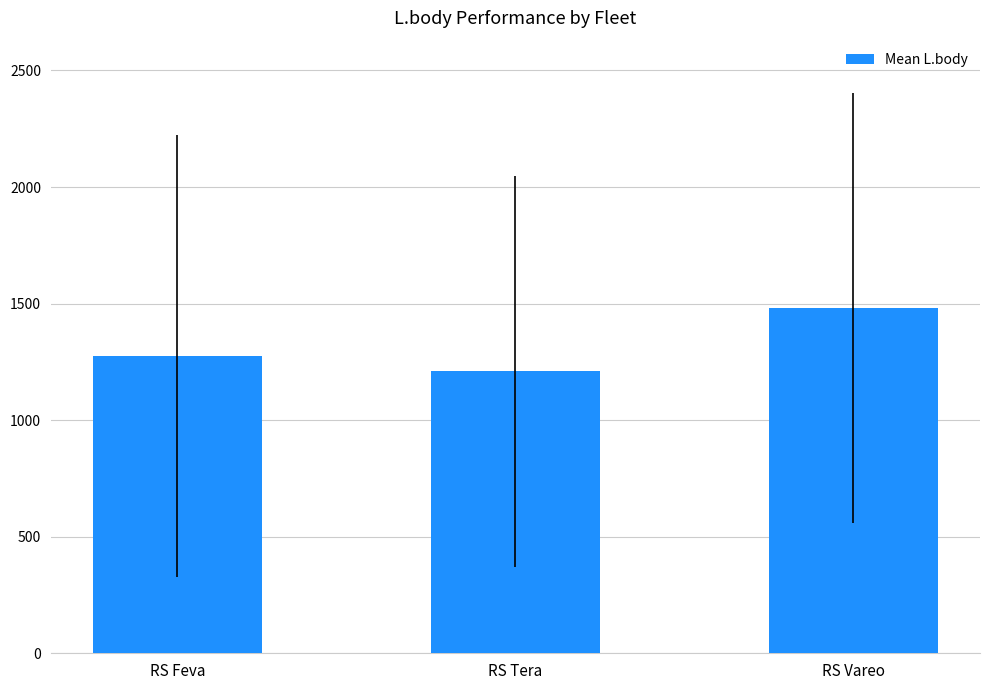

What is the greatest value displayed?

1479.2